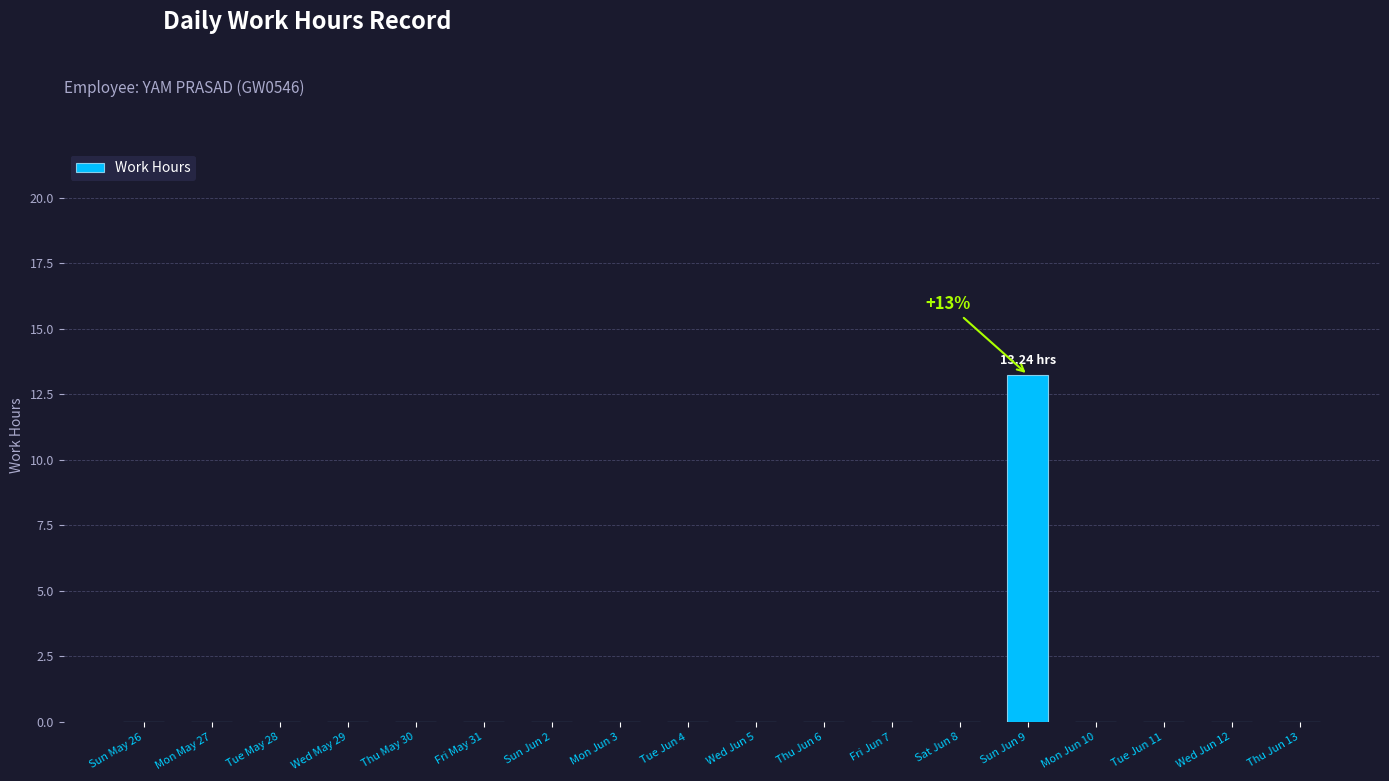

What is the greatest value displayed?

13.2